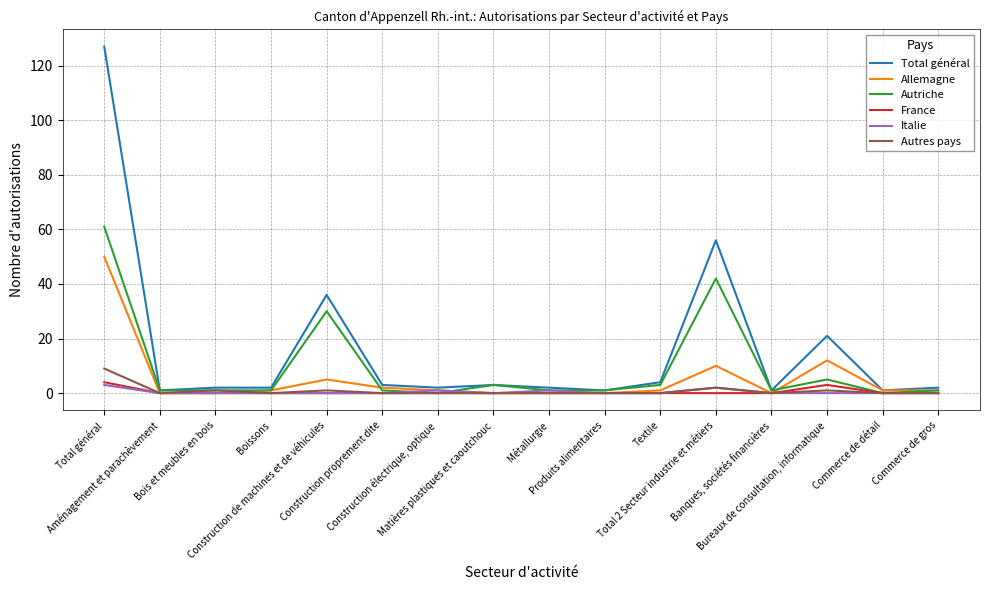

What is the maximum value for Allemagne?

50